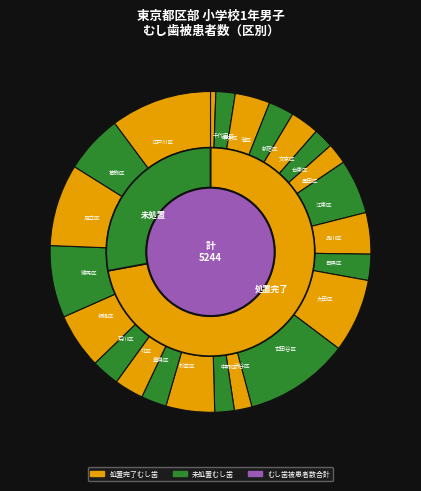

To the nearest percent, what is the difference between the 品川区 and 世田谷区 slice percentages?

4%